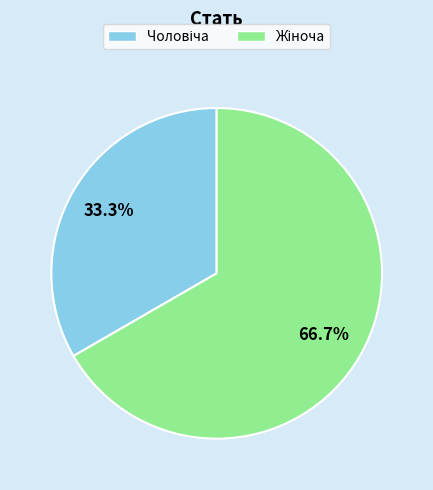

Is there a majority slice in this chart?

Yes